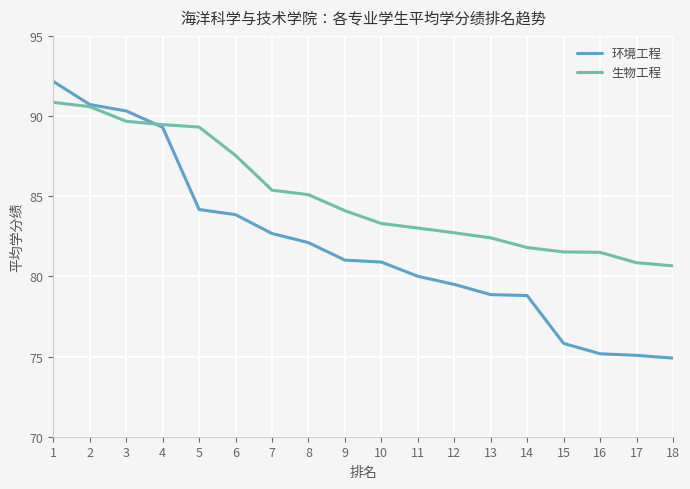

What is the total value across all series at 7?

168.1